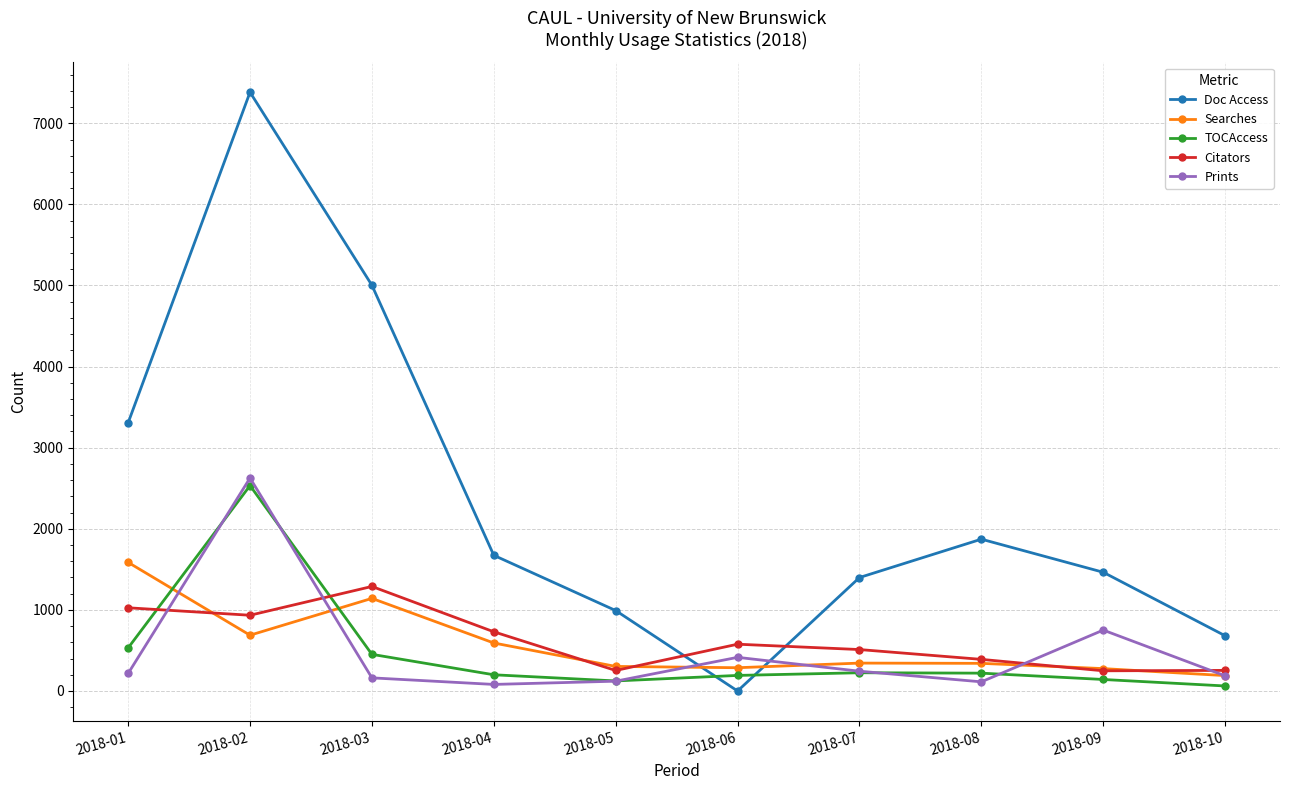

True or false: TOCAccess and Doc Access intersect in this chart.

True